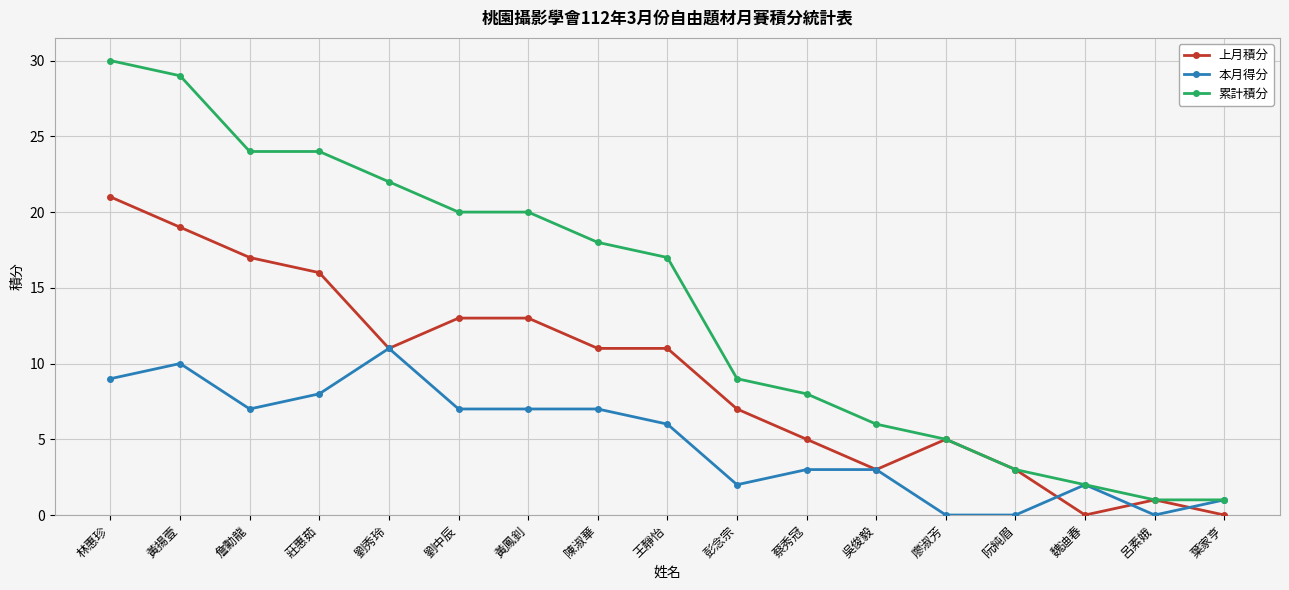

What is the maximum value for 累計積分?

30